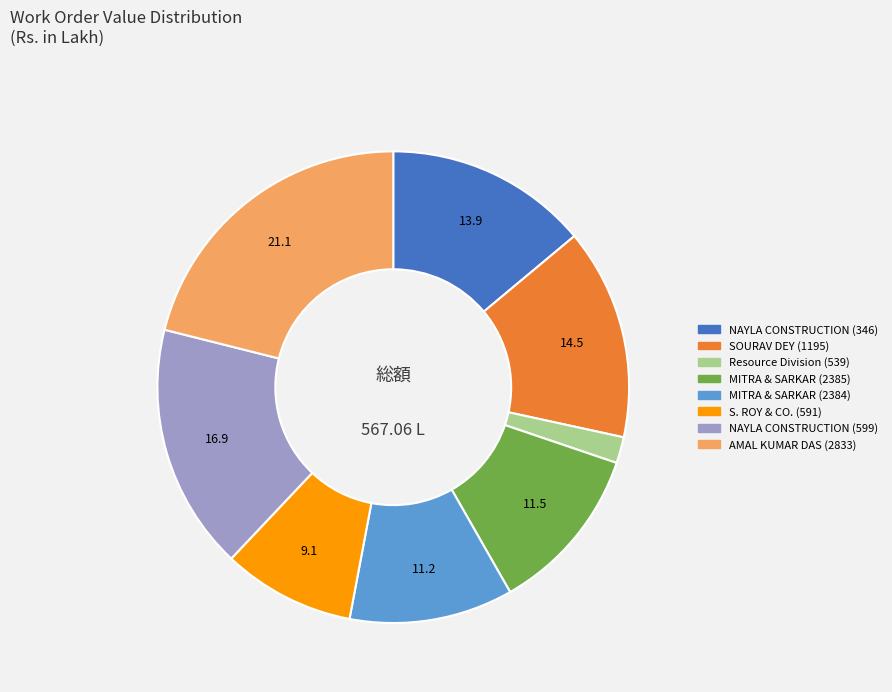

How many slices are in this pie chart?

8